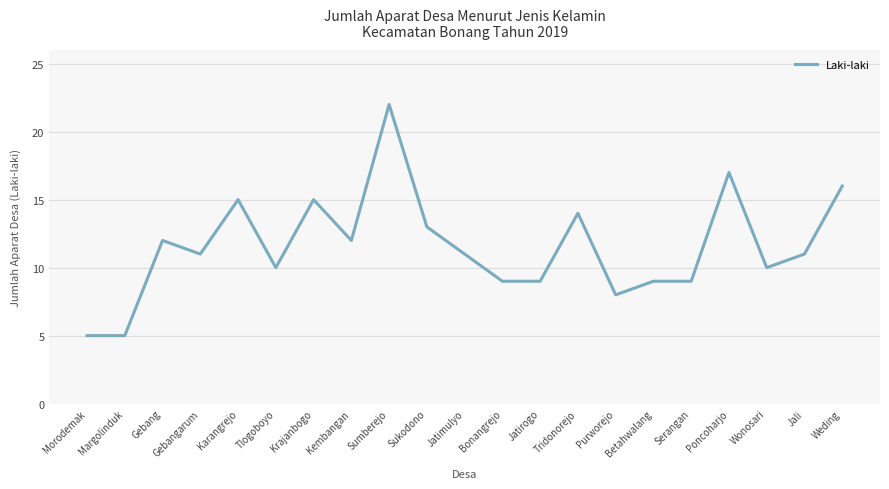

The chart shows a value of 9 at Jatirogo. True or false?

True